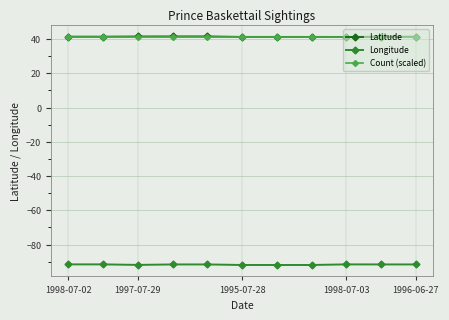

True or false: Longitude and Count (scaled) intersect in this chart.

False